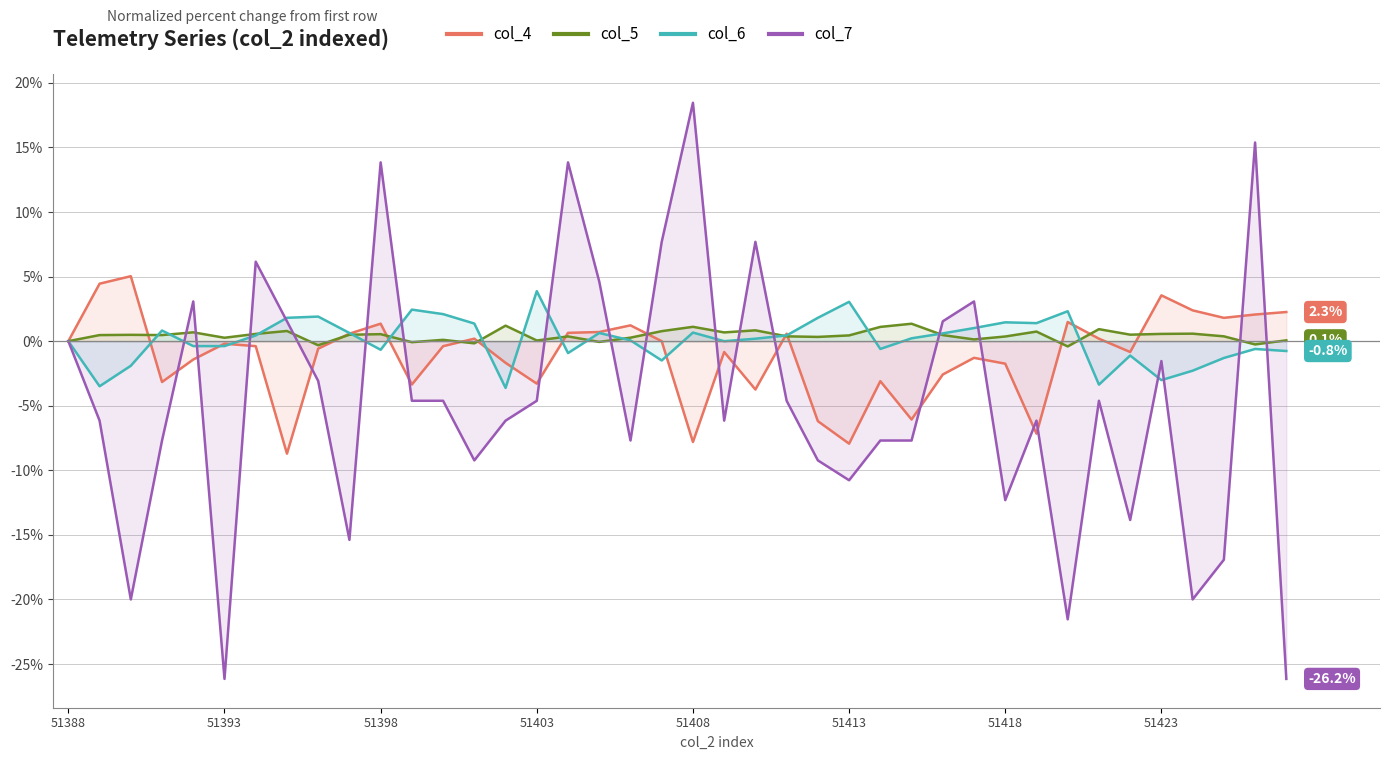

What is the minimum value shown in the chart?

-26.2